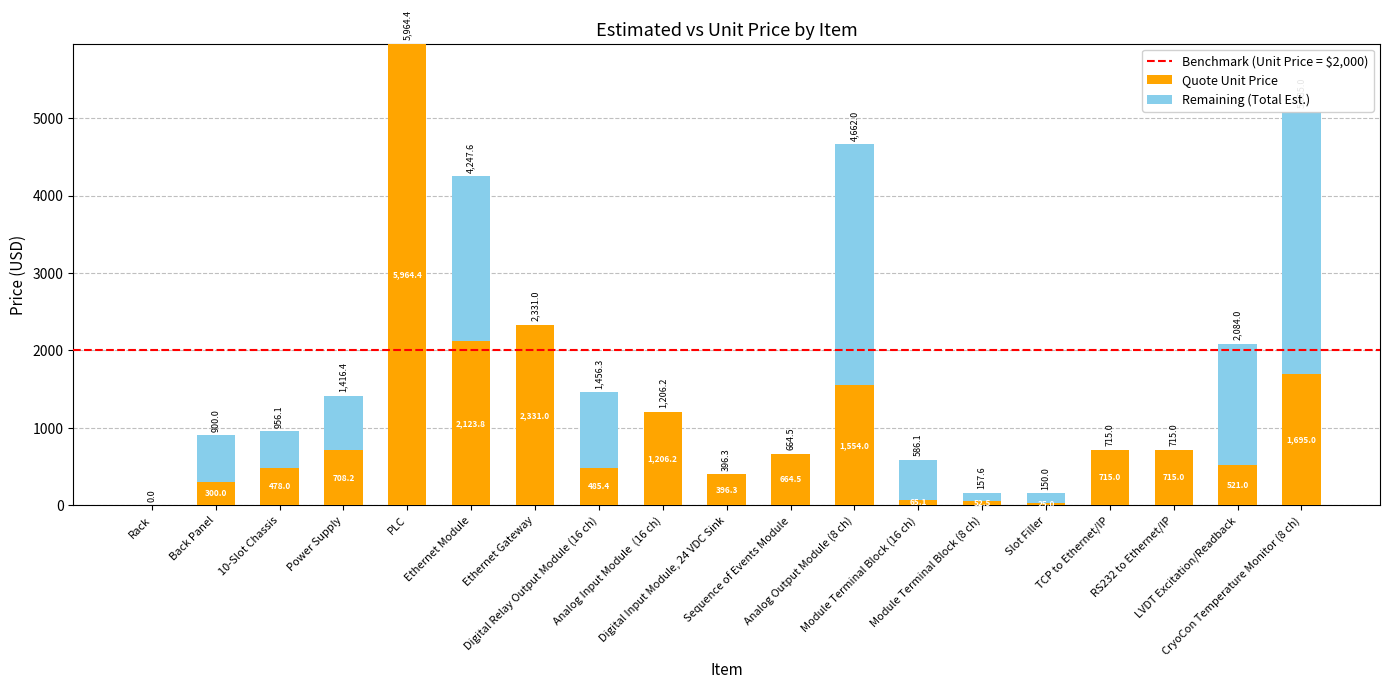

What is the maximum value for Quote Unit Price?

5964.4